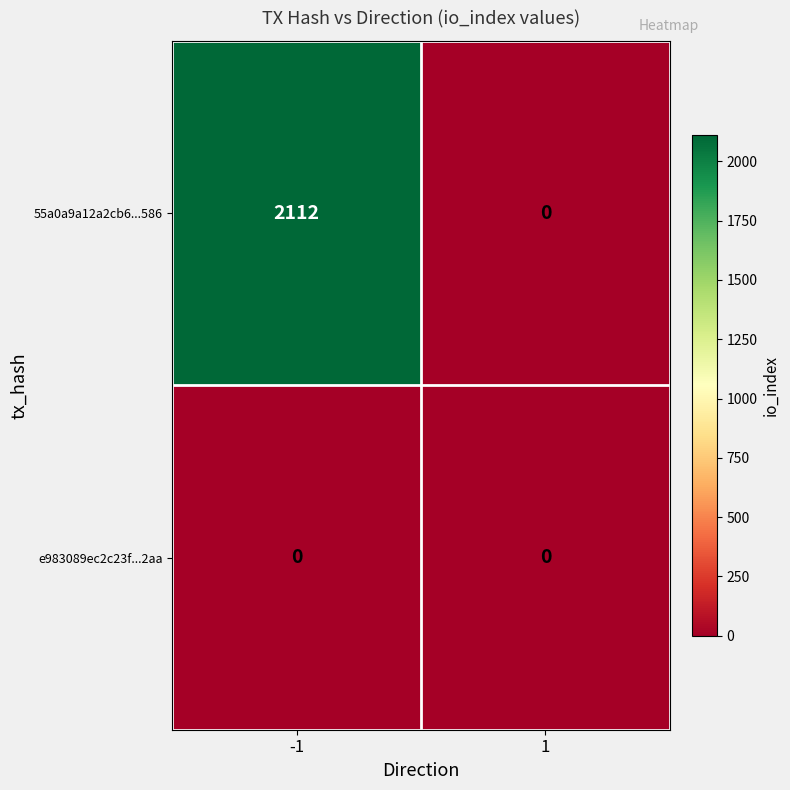

The value of e983089ec2c23f...2aa at 1 is 0. True or false?

True